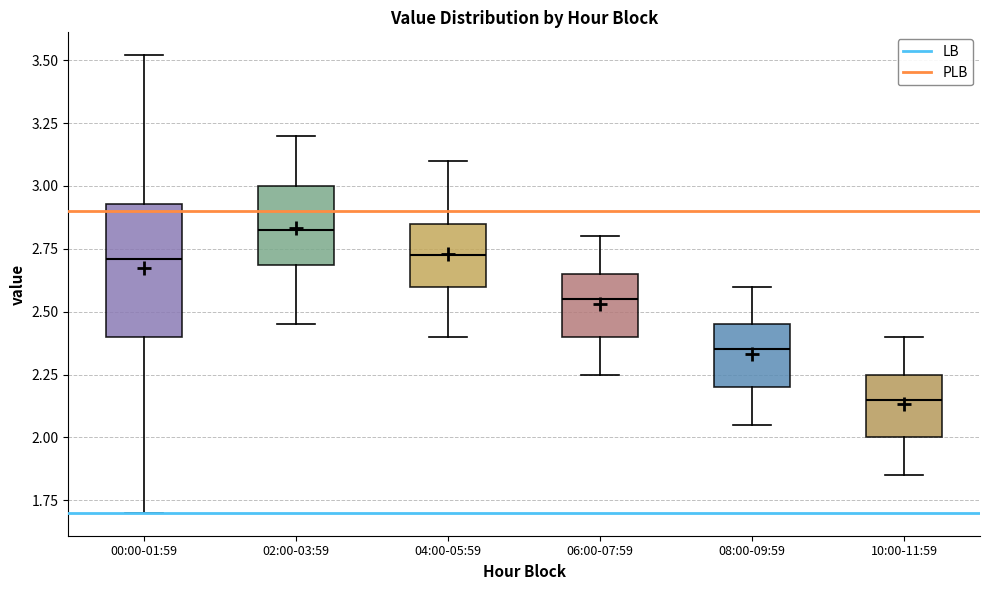

Comparing the boxes themselves (not the whiskers), which one is the tallest?

00:00-01:59